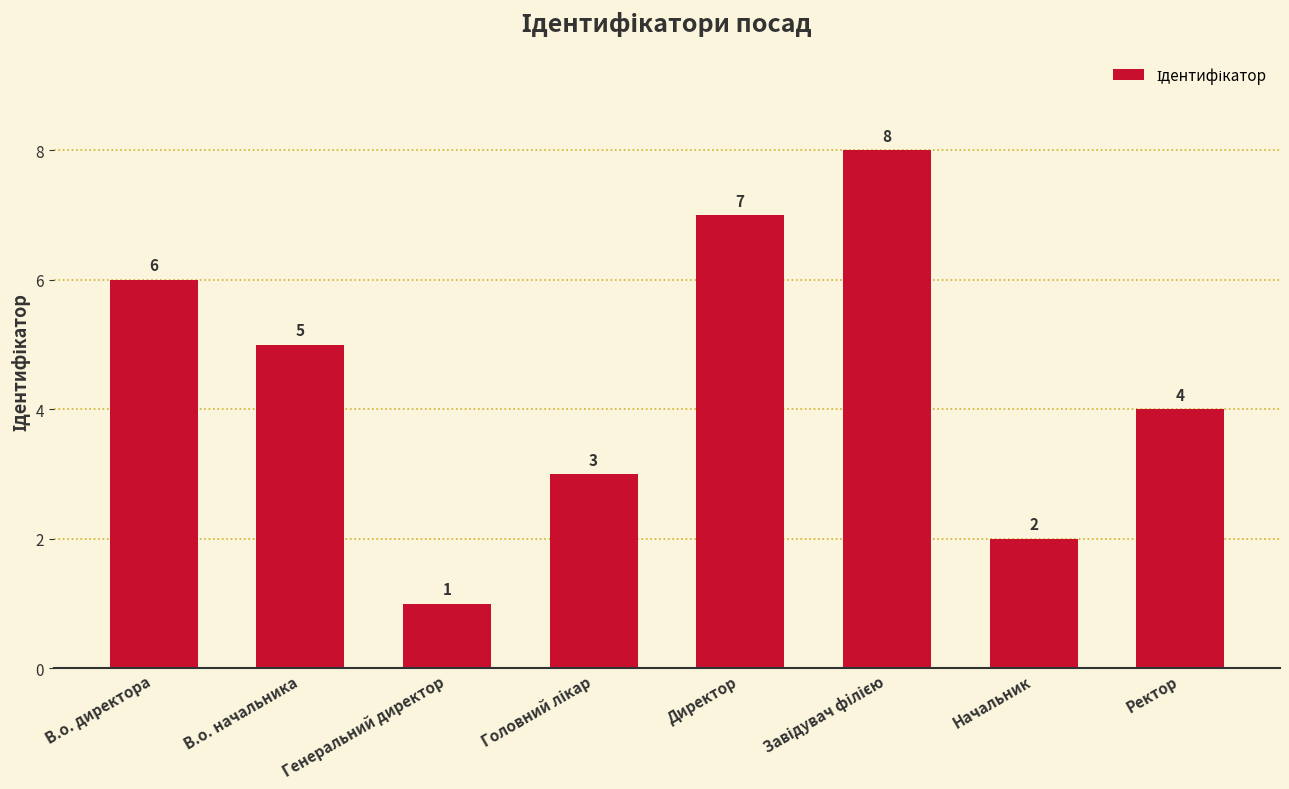

Which has a higher value, Директор or В.о. директора?

Директор